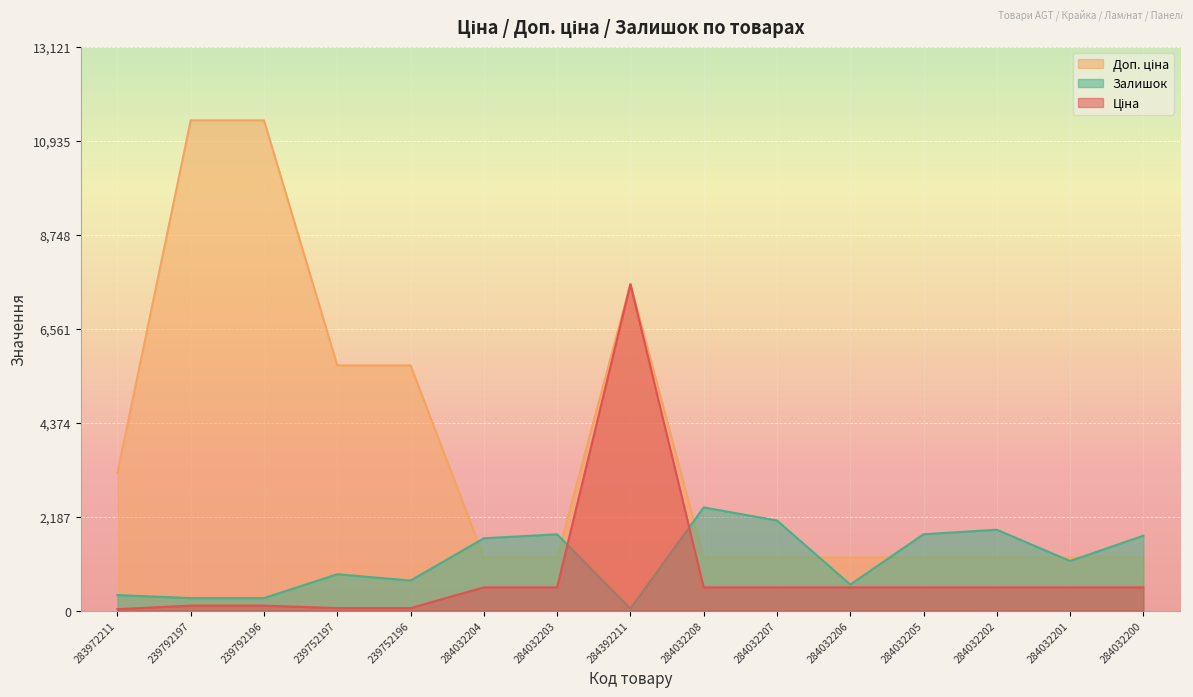

After their last crossing, which series has the higher values: Ціна or Залишок?

Залишок